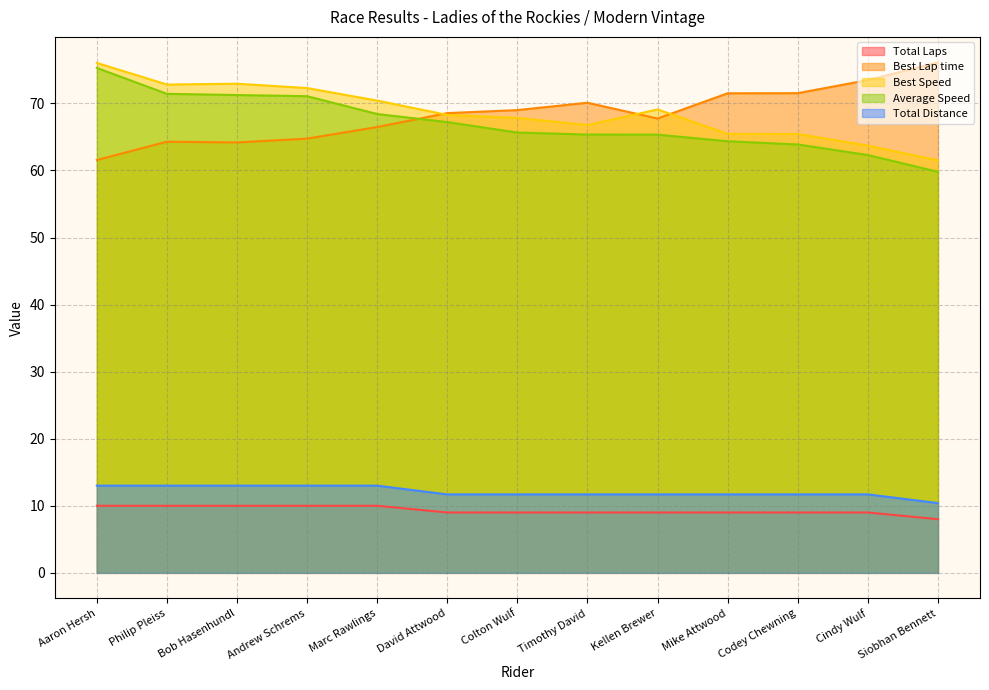

What is the greatest value displayed?

76.1